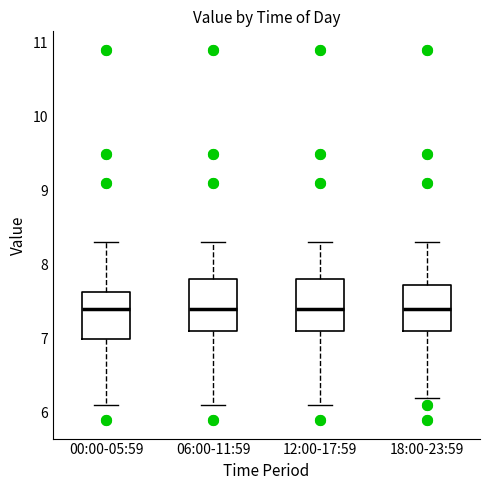

Reading left to right, transcribe this box plot: for each box, give where its median line is, the range the box spans, and where its two whiskers end, as read against the y-axis. The values are not printed on the chart, so give them approximately, as read against the axis.

00:00-05:59: median 7.4, box 7.0 to 7.6, whiskers 6.1 to 8.3
06:00-11:59: median 7.4, box 7.1 to 7.8, whiskers 6.1 to 8.3
12:00-17:59: median 7.4, box 7.1 to 7.8, whiskers 6.1 to 8.3
18:00-23:59: median 7.4, box 7.1 to 7.7, whiskers 6.2 to 8.3